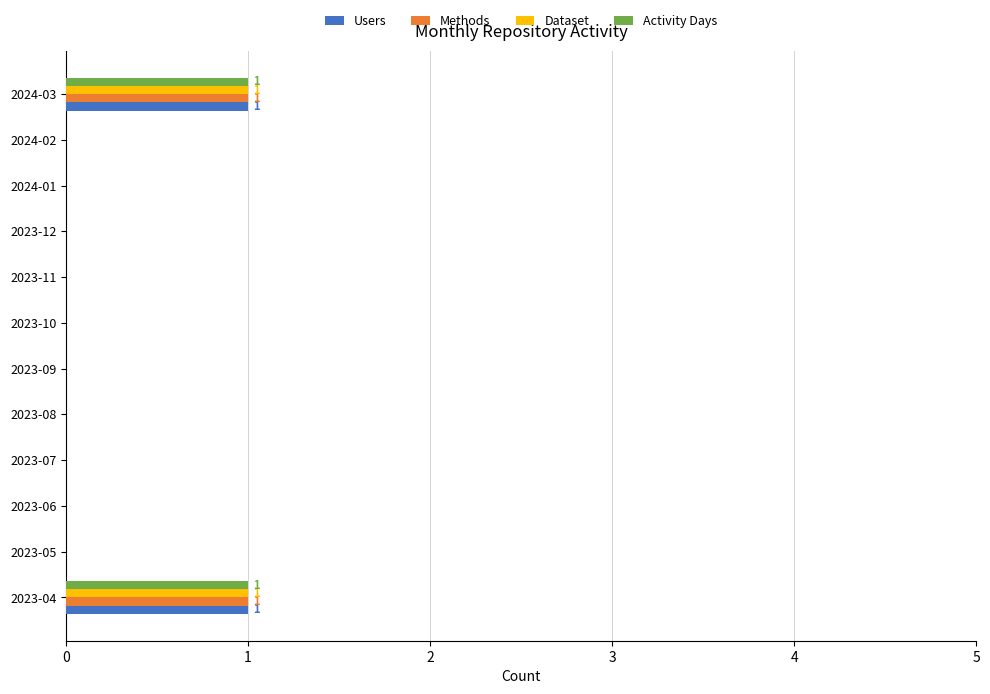

The Activity Days series shows 1 at 2024-03. True or false?

True